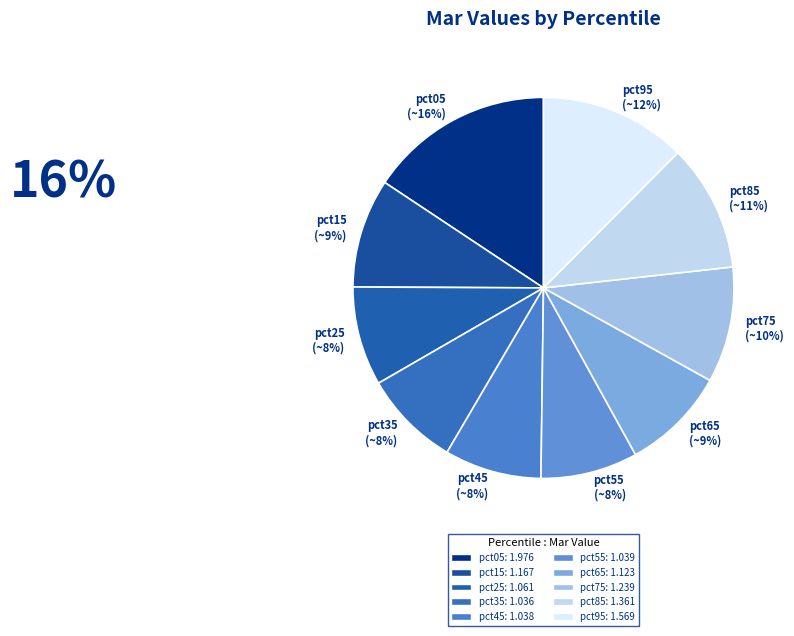

Does any single category account for the majority?

No